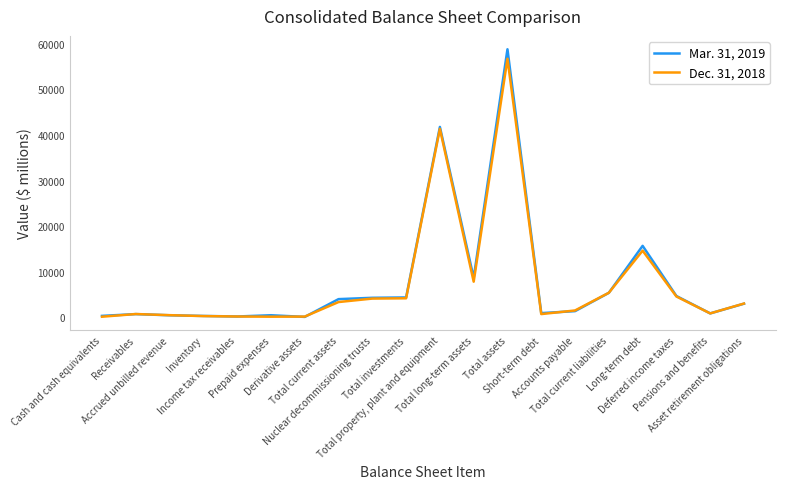

What is the difference between the second highest and second lowest values in the Dec. 31, 2018 series?

41200